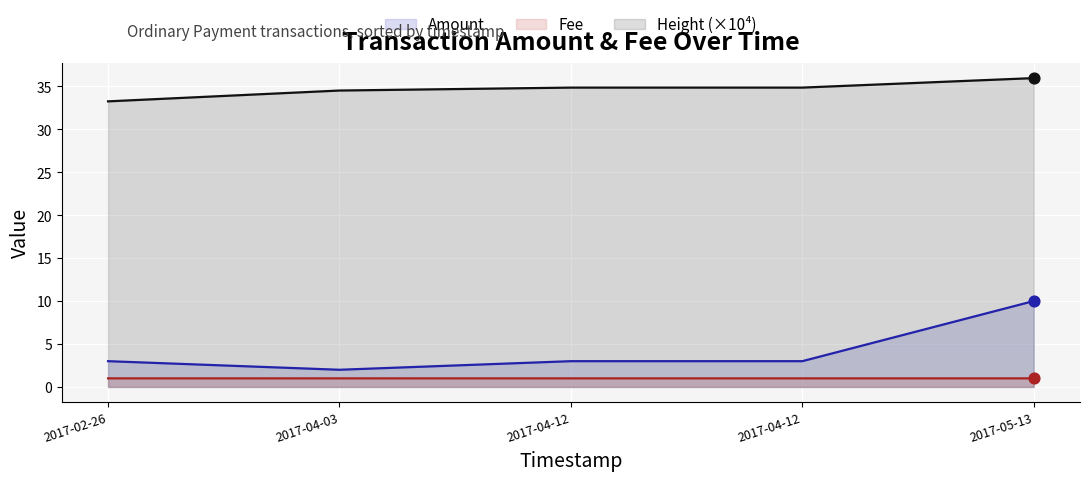

Which series contains the lowest Y value?

Fee